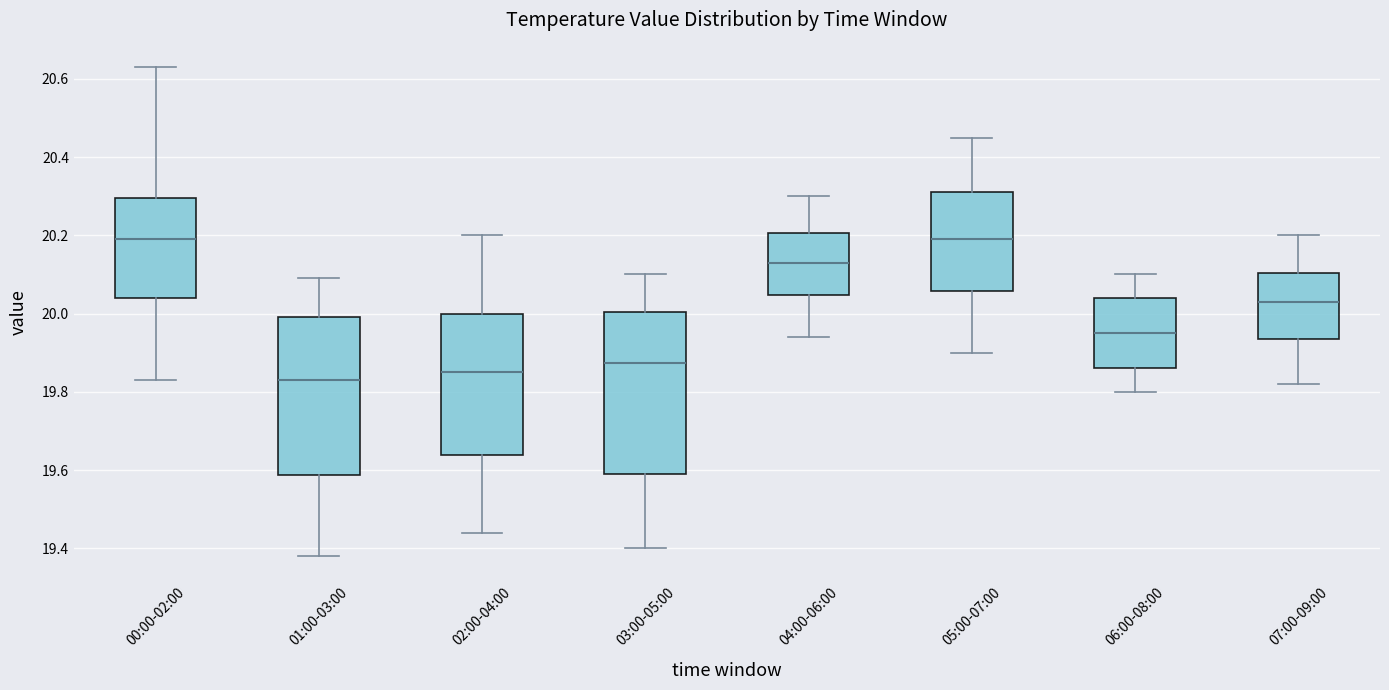

Which box has the lowest median line?

01:00-03:00